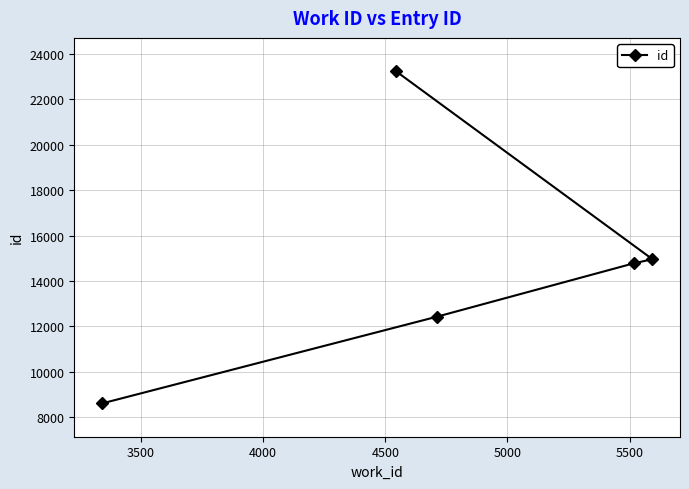

Does the chart have visible grid lines?

Yes